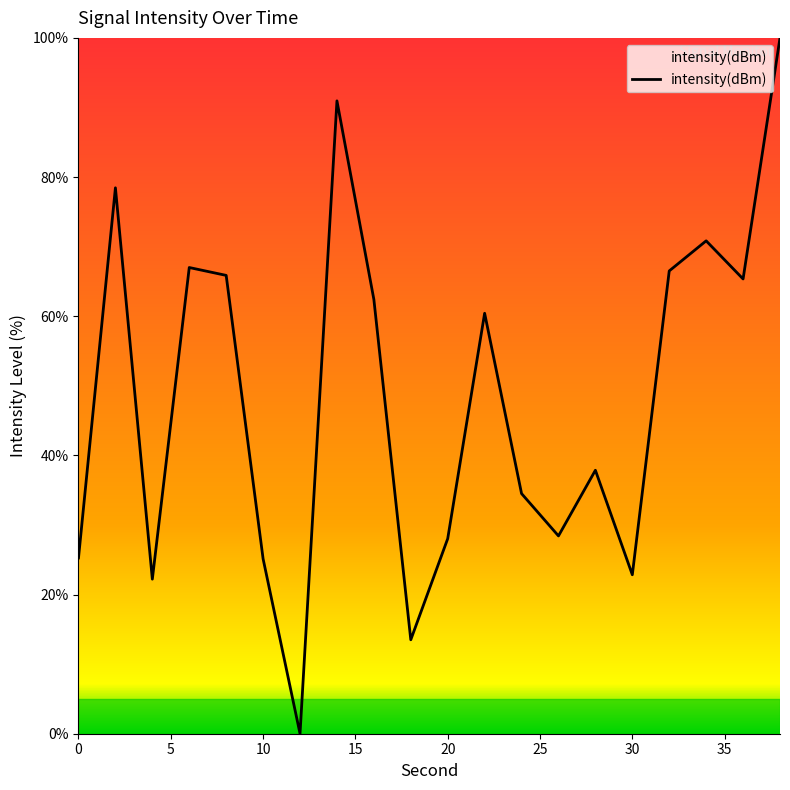

How many values are above zero?

19